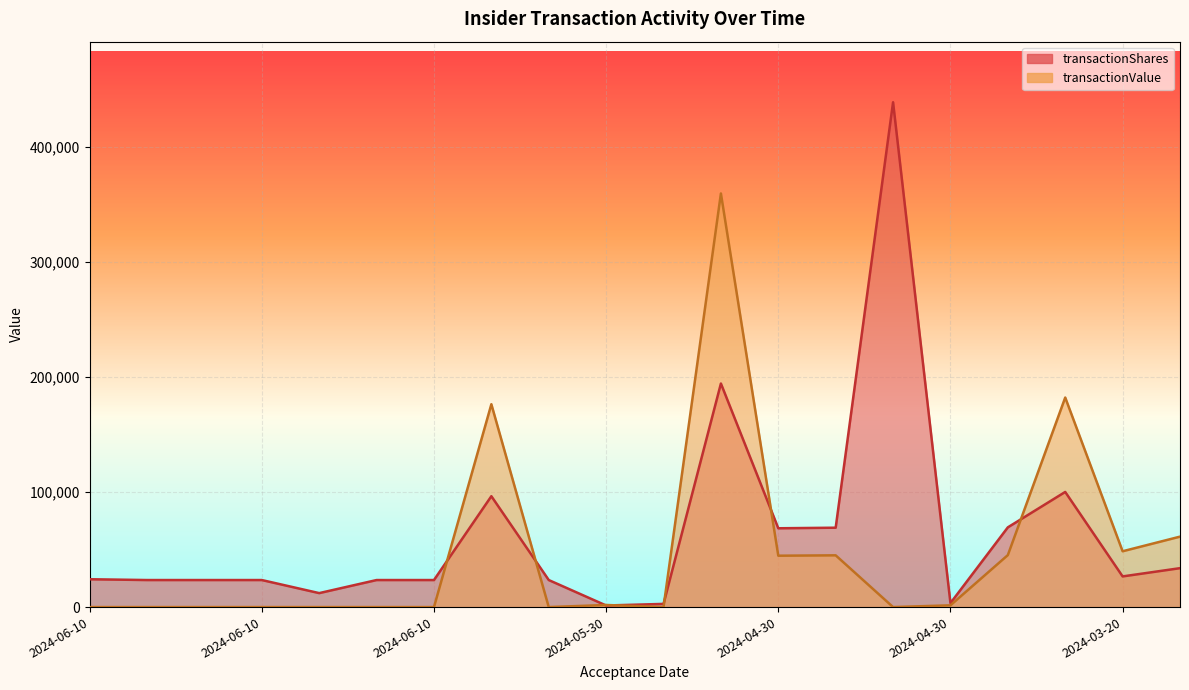

What is the highest value of the transactionValue series?

359216